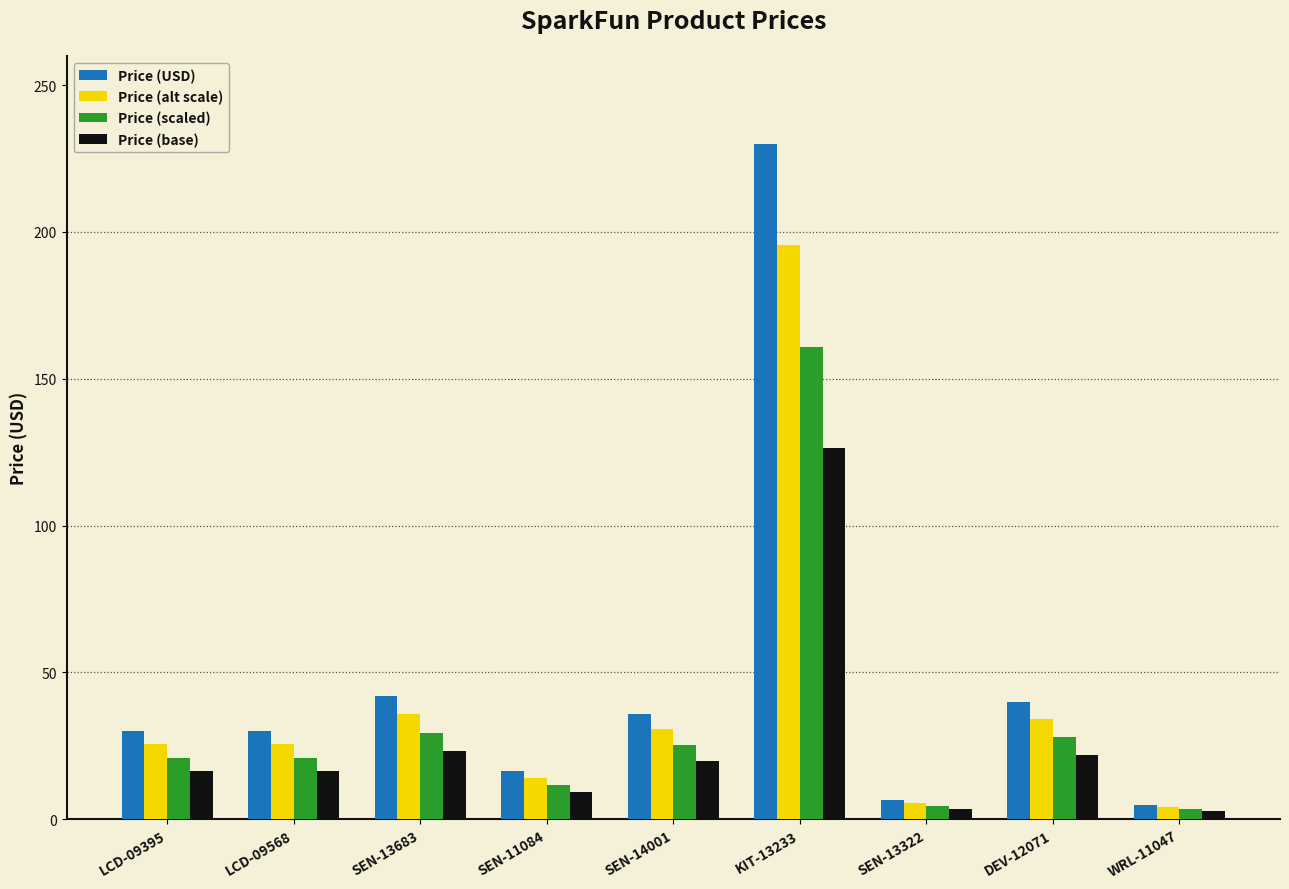

Where does the Price (USD) series first go above 29?

LCD-09395